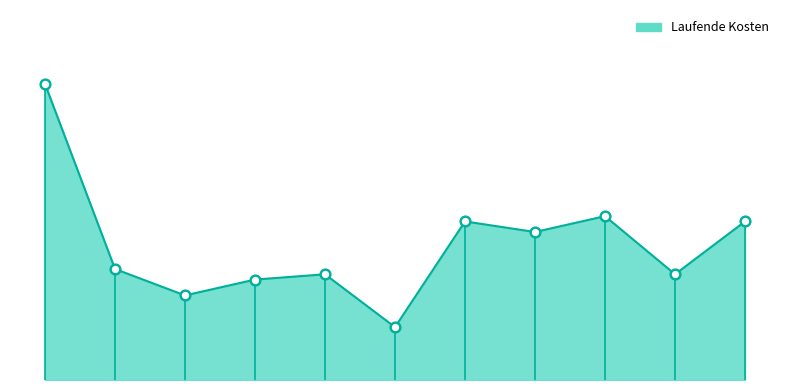

How many lines are shown in the chart?

1